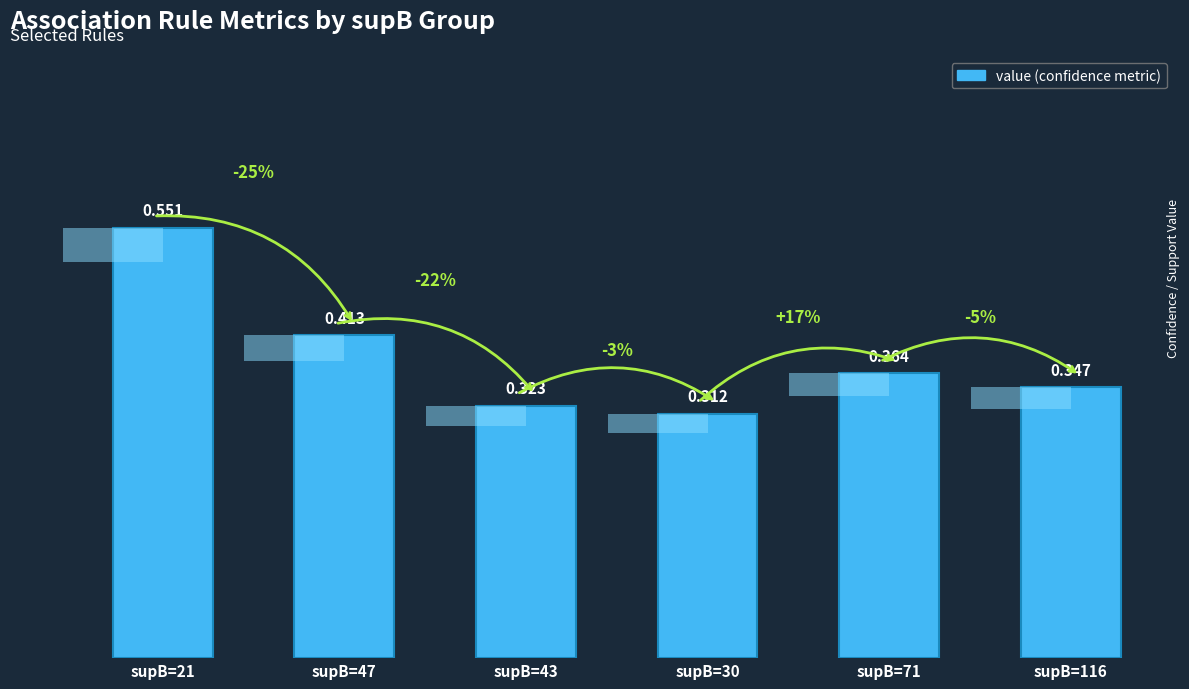

Reading right to left, list all the values displayed in this chart.

supB=116=0.3	supB=71=0.4	supB=30=0.3	supB=43=0.3	supB=47=0.4	supB=21=0.6